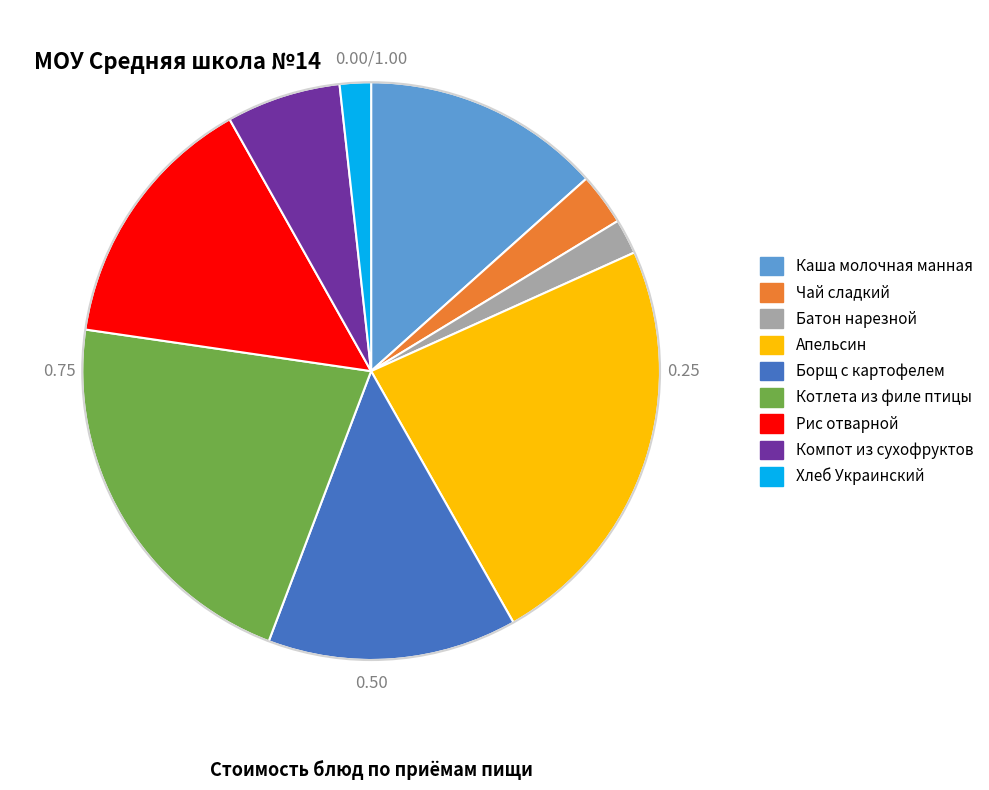

Is it true that Рис отварной is 15% of the pie?

True